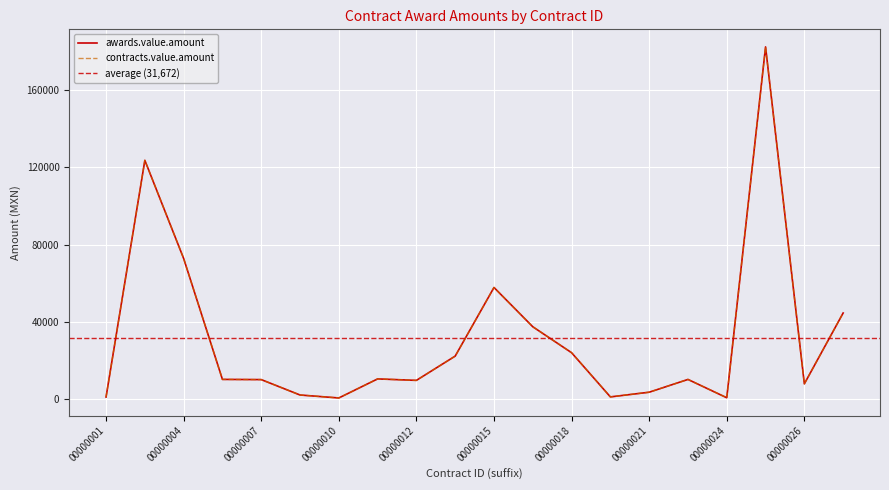

Is it true that contracts.value.amount equals 1152.5 at 00000001?

True